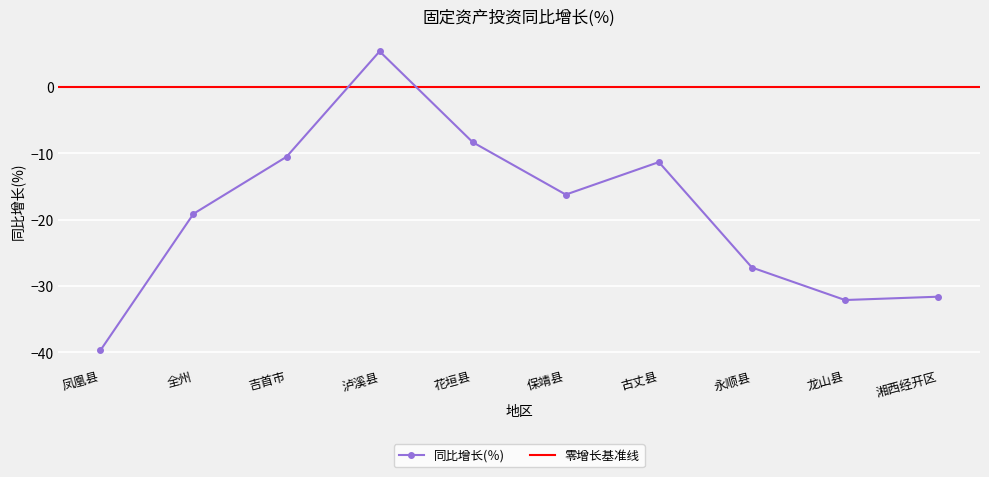

How many negative values does the 同比增长(％) series have?

9